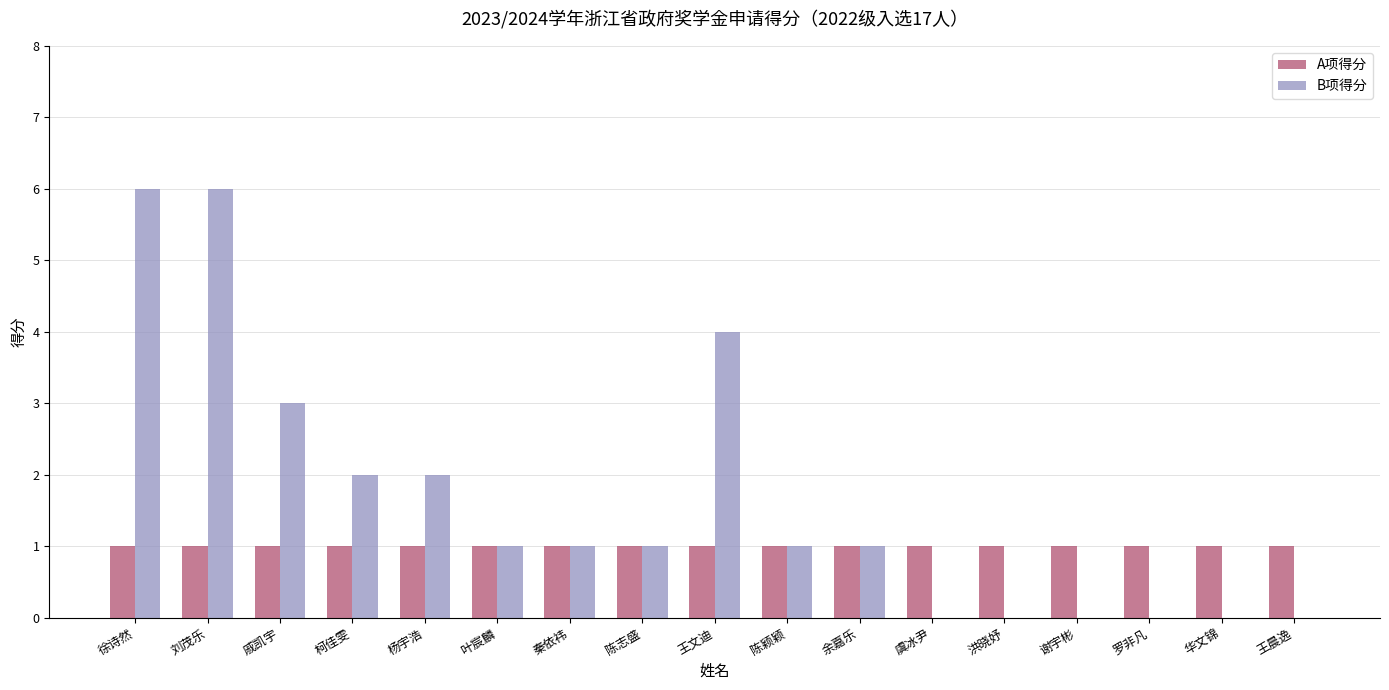

Are the bars horizontal?

No